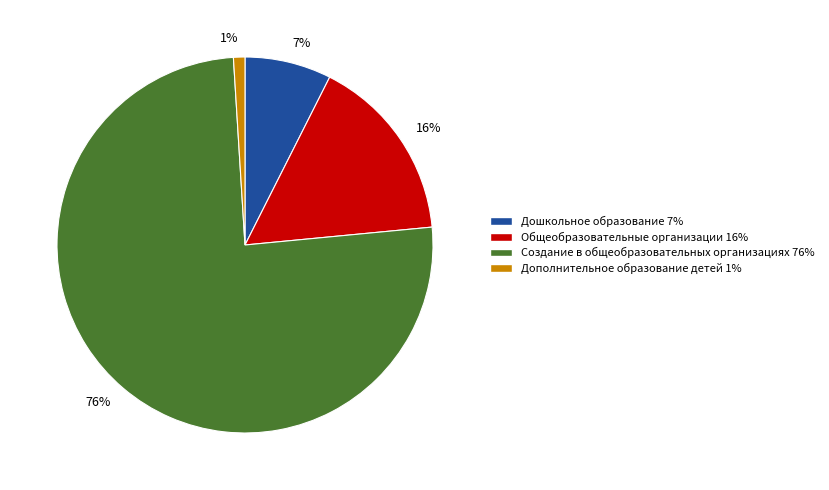

Between Дополнительное образование детей 1% and Дошкольное образование 7%, which is larger?

Дошкольное образование 7%